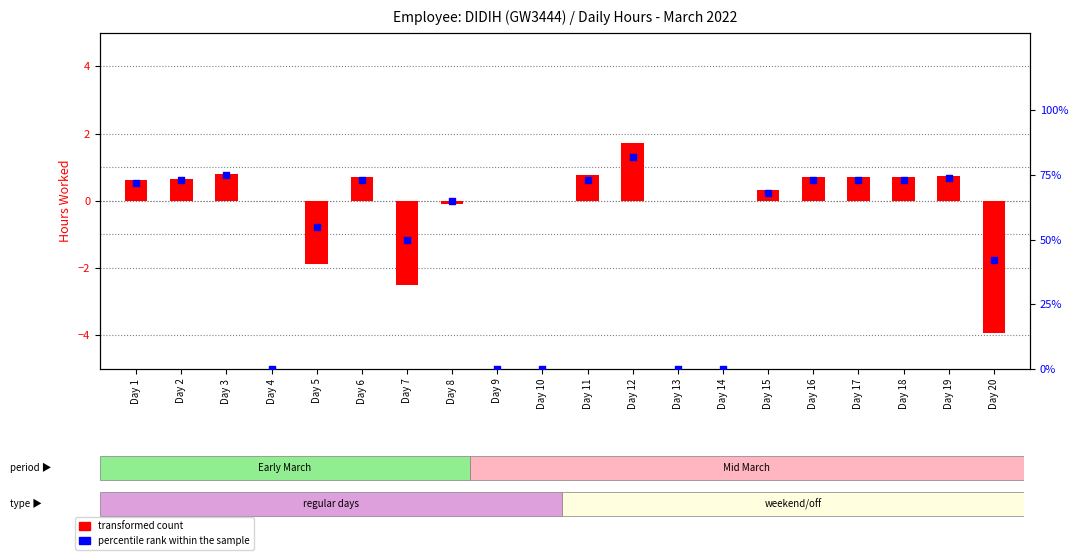

Which series has the largest total across all categories?

percentile rank within the sample